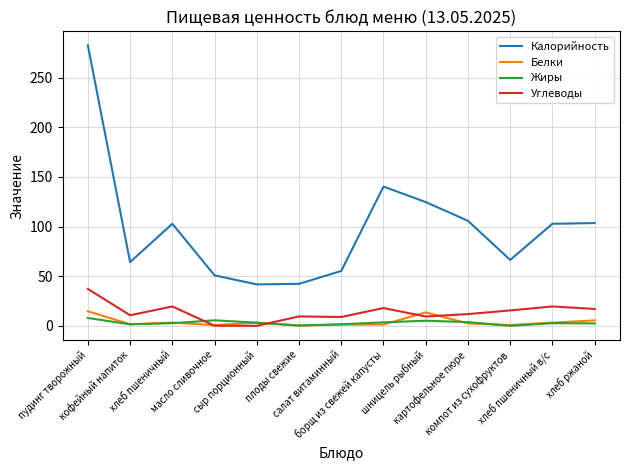

How many values in the Калорийность series exceed 102?

7